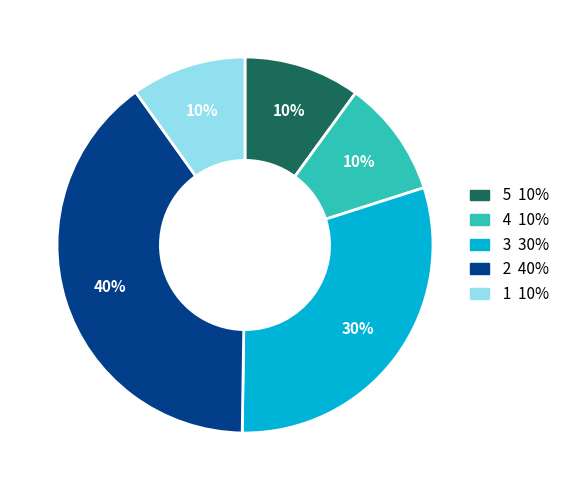

Does any single category account for the majority?

No